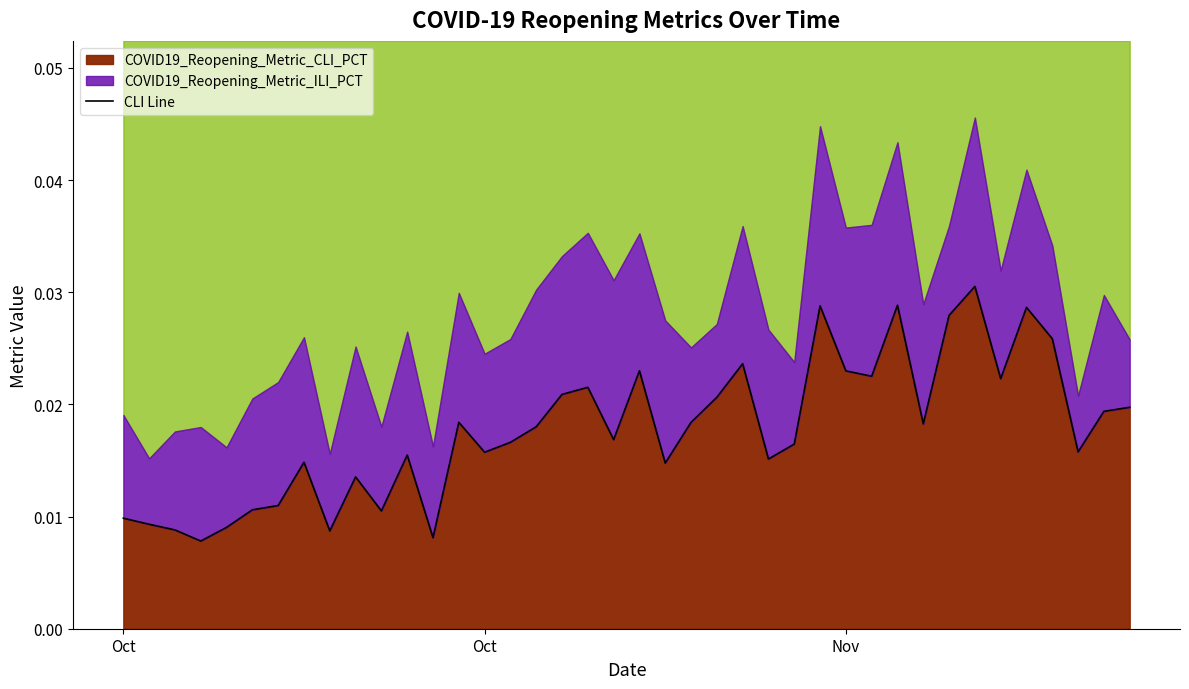

How many categories are shown in the chart?

40